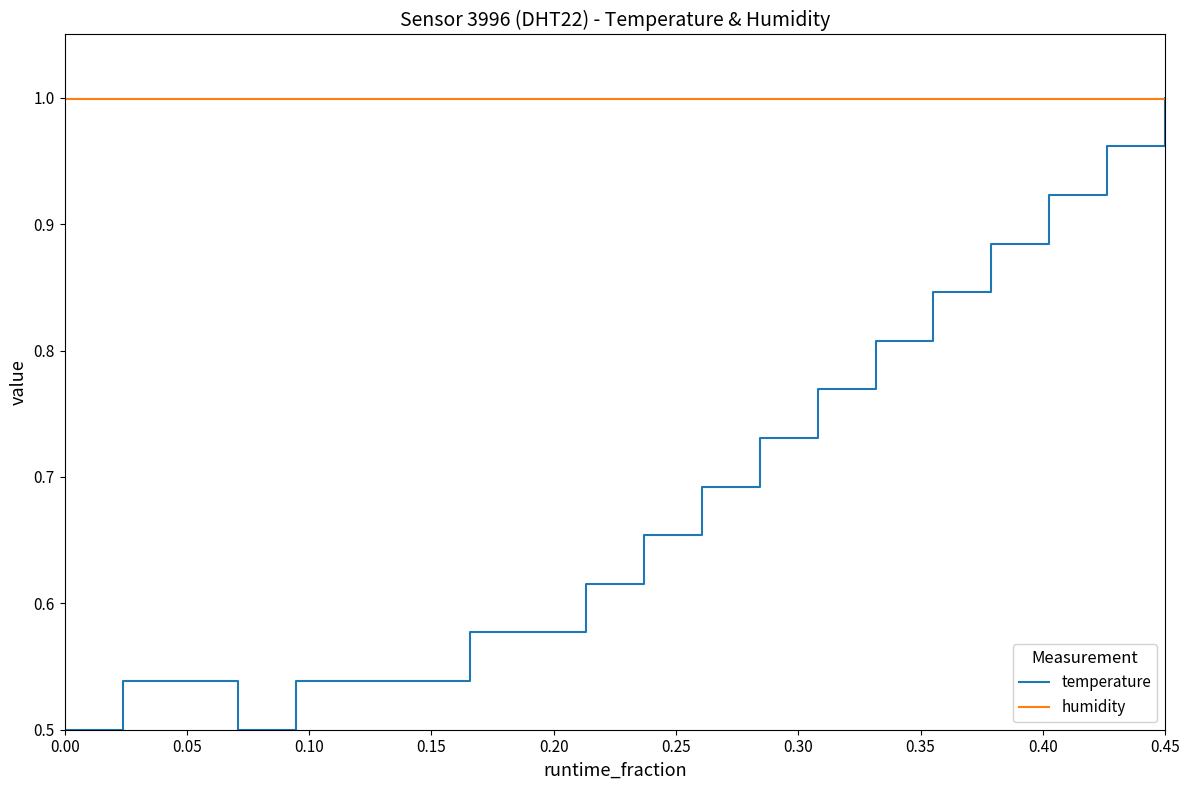

Which series has the largest range (max minus min)?

temperature